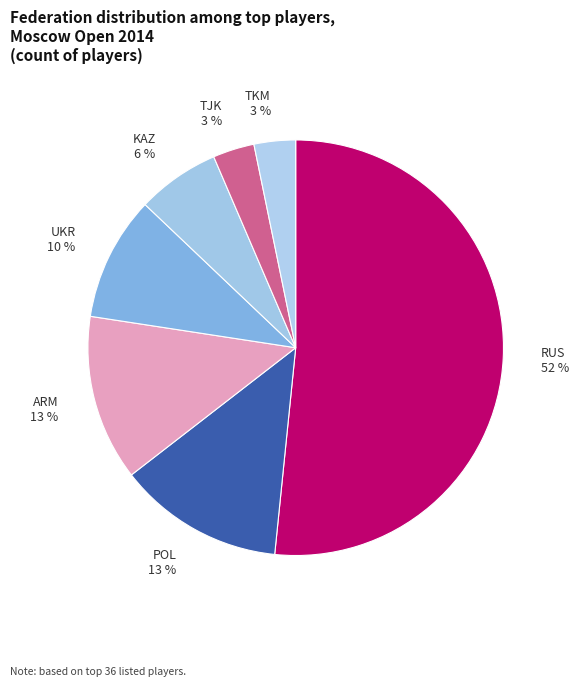

Do TJK and ARM together represent more than half of the pie?

No